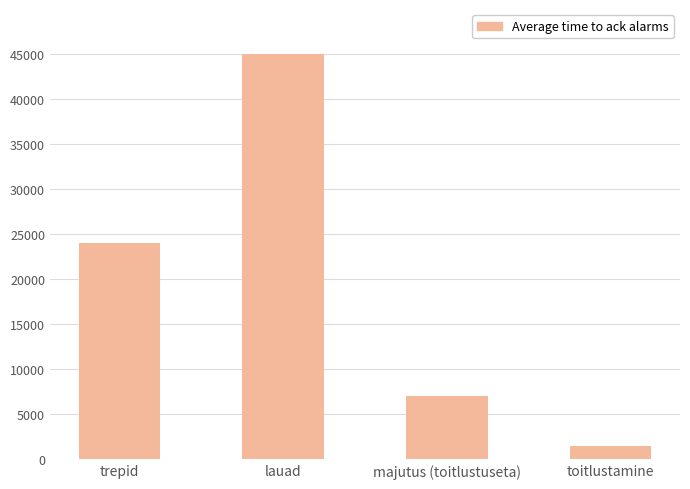

What is the label of the 4th bar from the right?

trepid